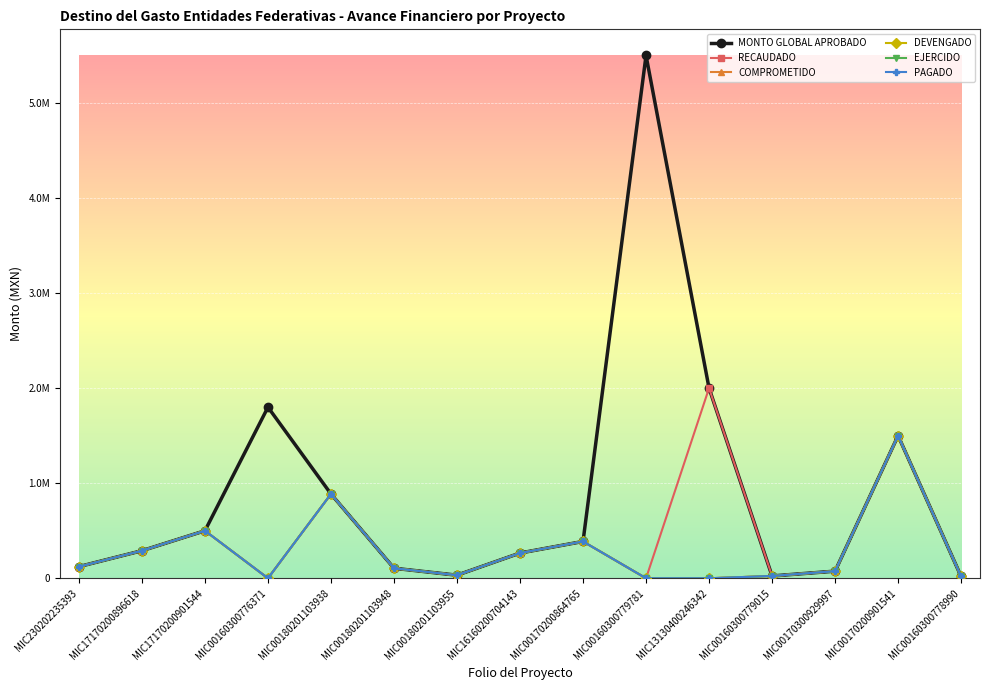

Which series has the largest range (max minus min)?

MONTO GLOBAL APROBADO